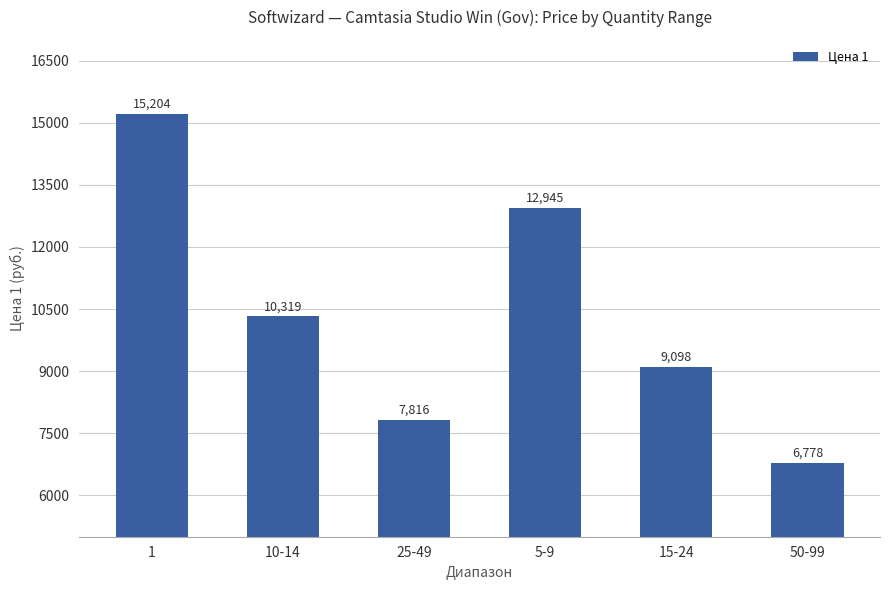

What is the average value?

10360.0